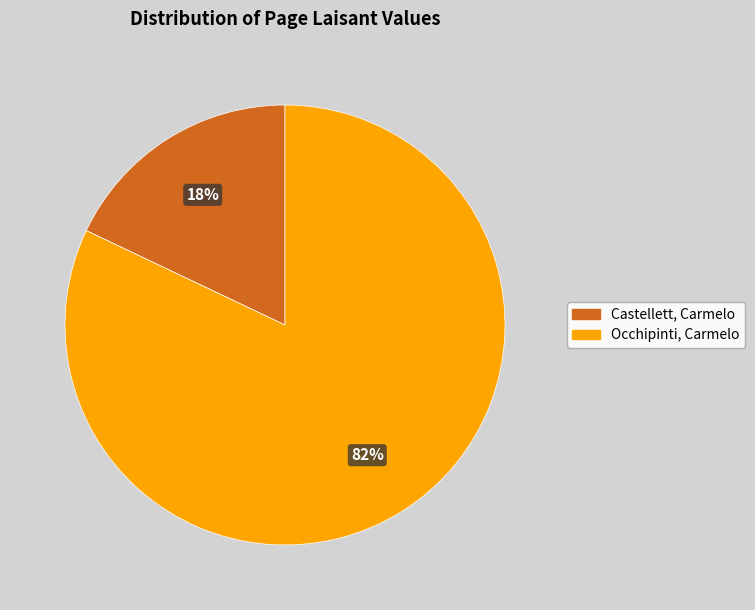

To the nearest percent, what is the difference between the largest and smallest slice percentages?

64%